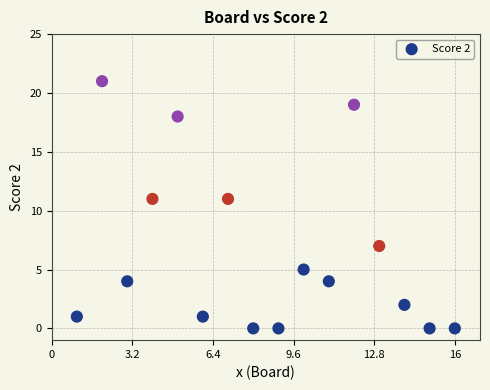

What is the range of X values (max minus min)?

15